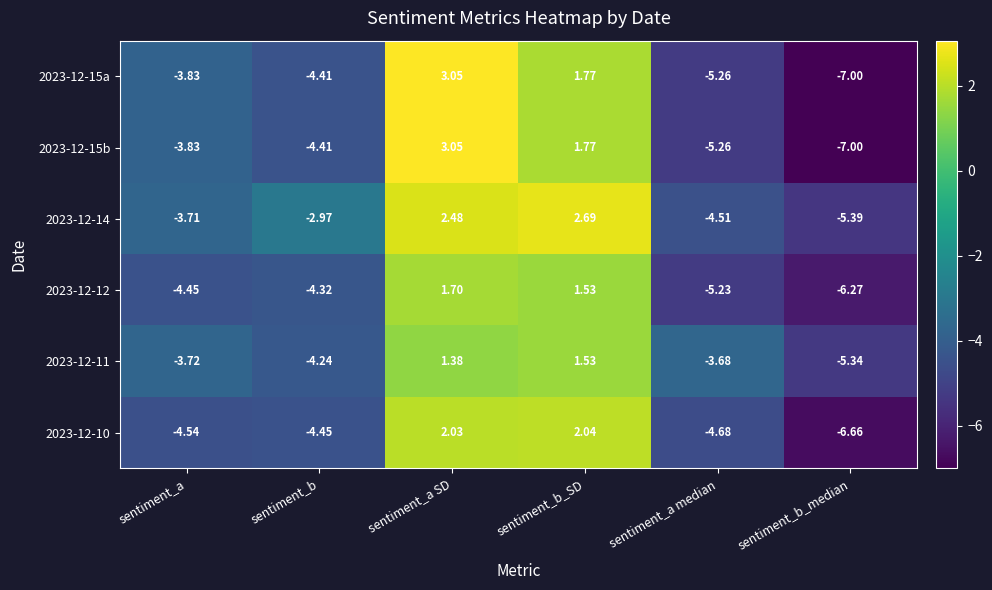

Is the value of 2023-12-10 at sentiment_a greater than the value of 2023-12-11 at sentiment_b_SD?

No